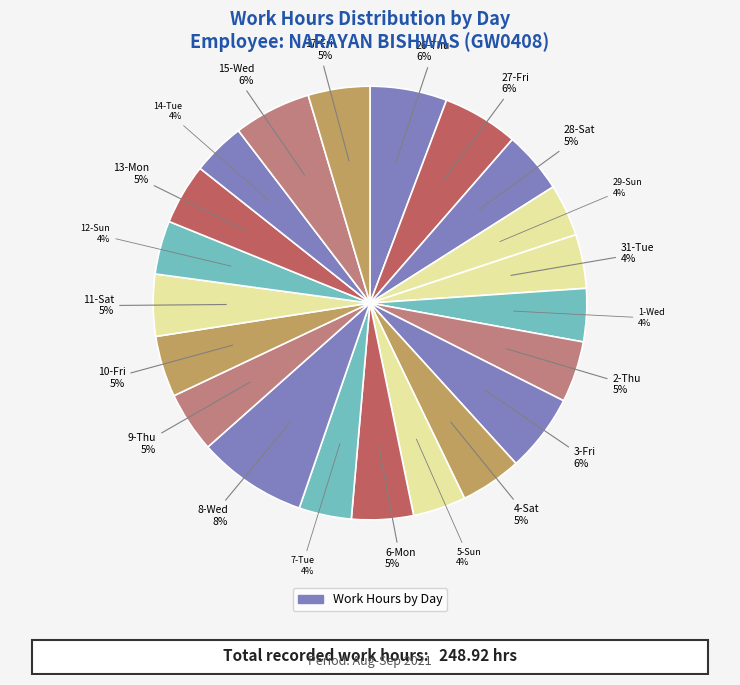

Is there a majority slice in this chart?

No